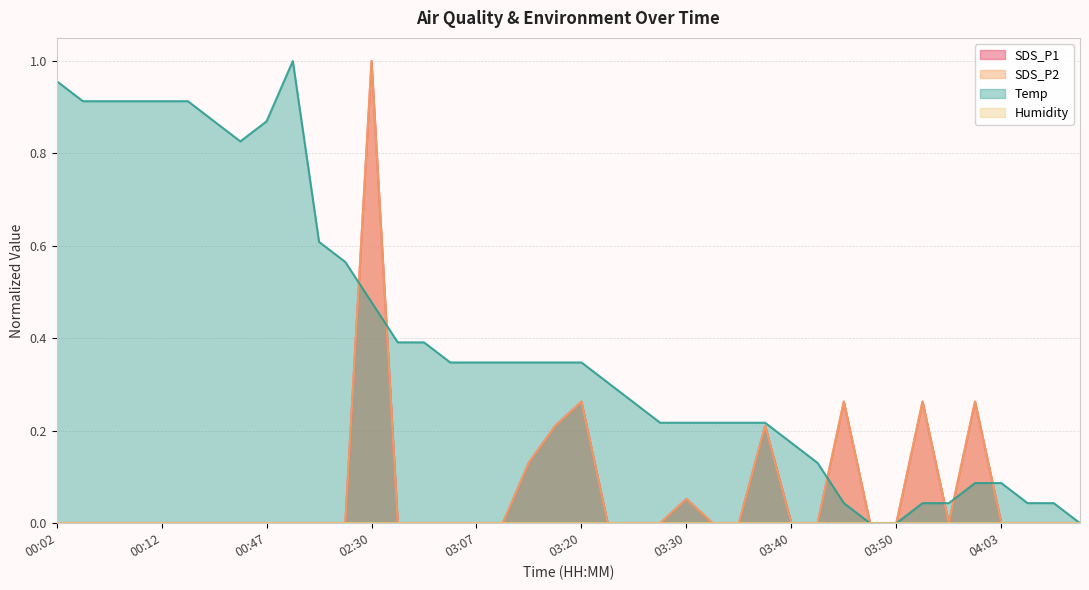

At how many categories does at least one series exceed 0?

37